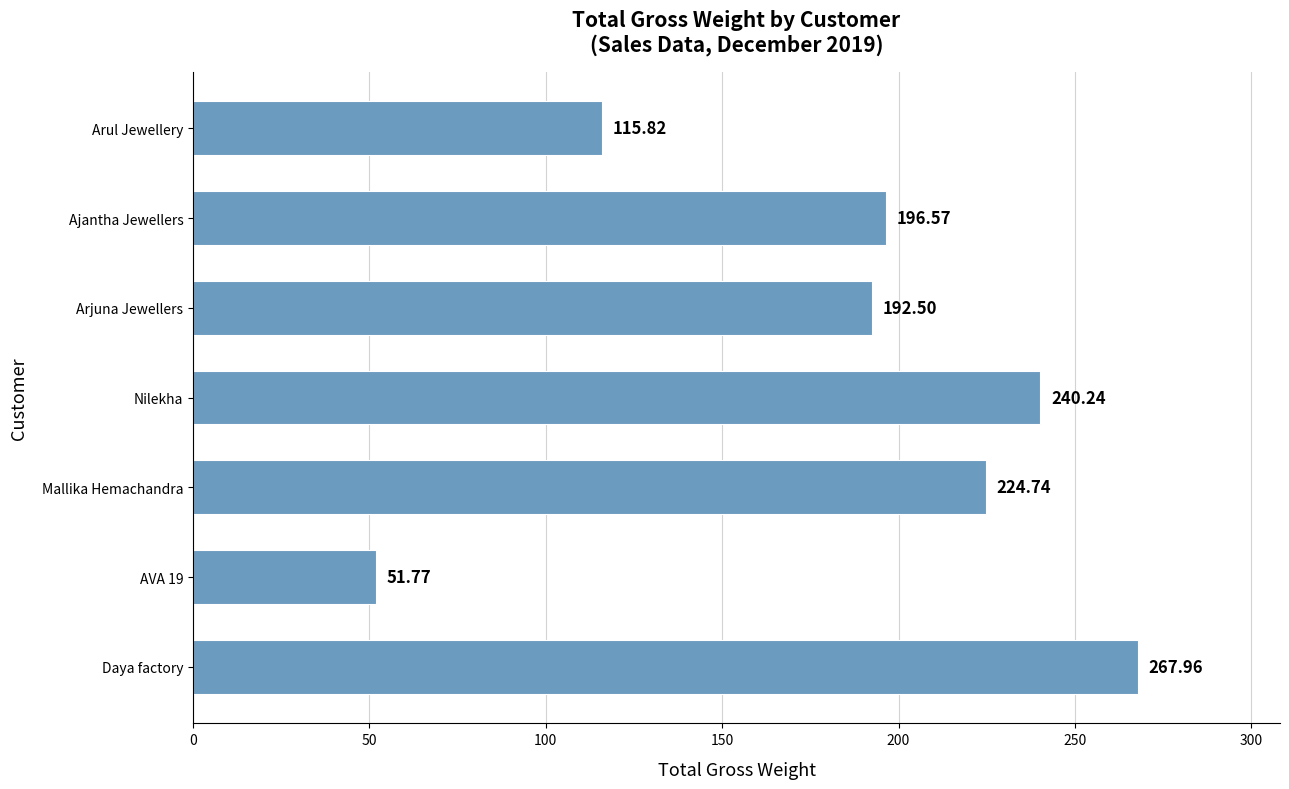

What is the change in value from Nilekha to Arul Jewellery?

-124.4